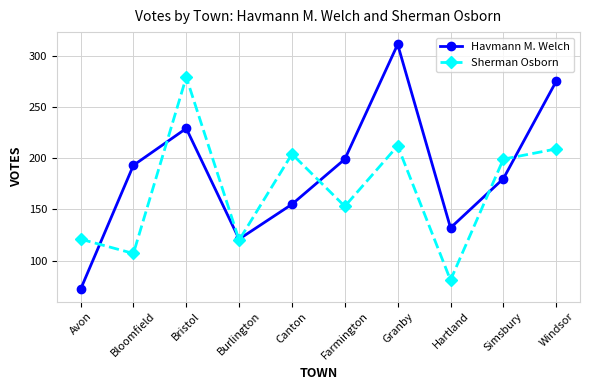

At which category does Sherman Osborn reach its first local valley?

Bloomfield